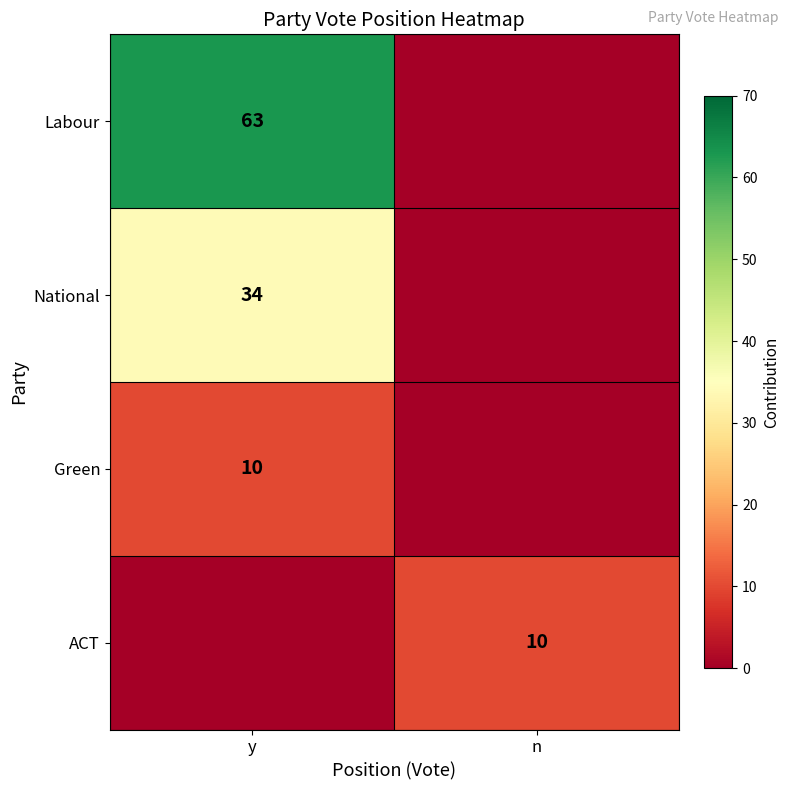

True or false: Green has a value of 10 at y.

True